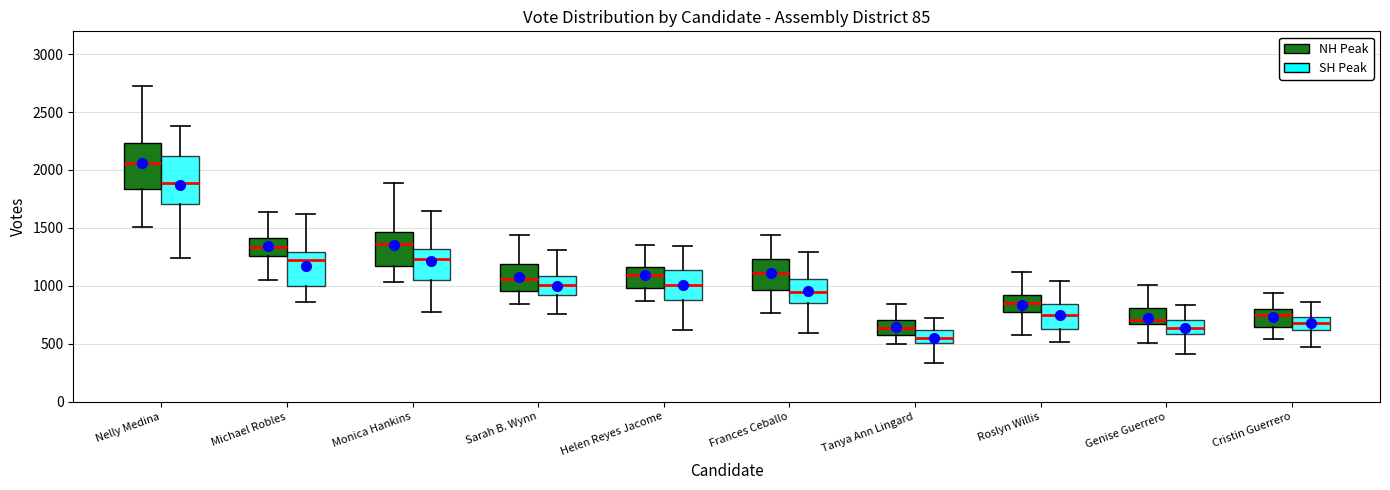

Where does the lower whisker of the box for Cristin Guerrero (NH Peak) end on the y-axis? The values are not printed on the chart, so give them approximately, as read against the axis.

550